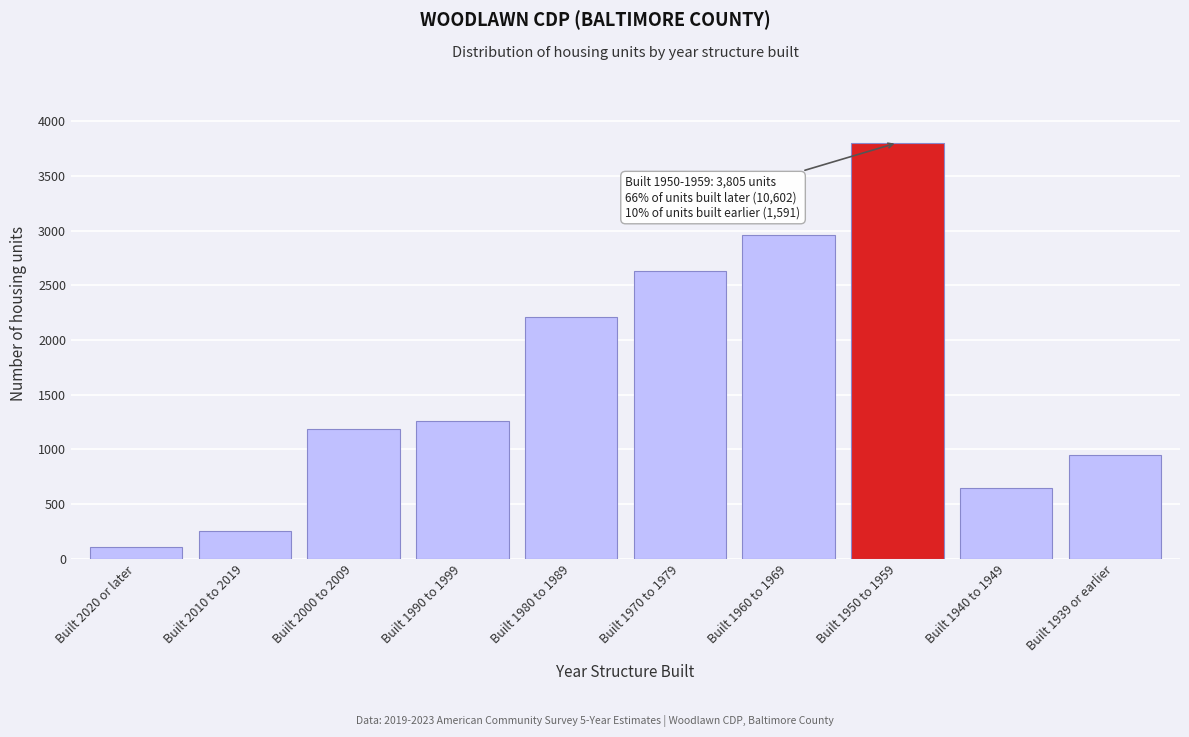

Reading right to left, extract all data points from this chart.

Built 1939 or earlier=947	Built 1940 to 1949=644	Built 1950 to 1959=3805	Built 1960 to 1969=2958	Built 1970 to 1979=2632	Built 1980 to 1989=2210	Built 1990 to 1999=1261	Built 2000 to 2009=1184	Built 2010 to 2019=254	Built 2020 or later=103